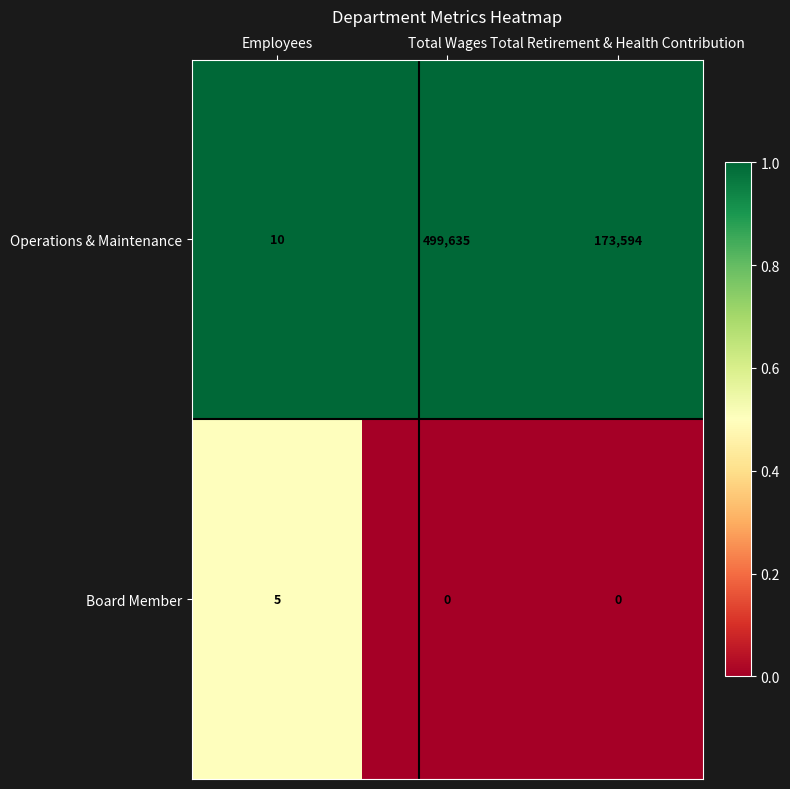

Is it true that Board Member equals 5 at Employees?

True